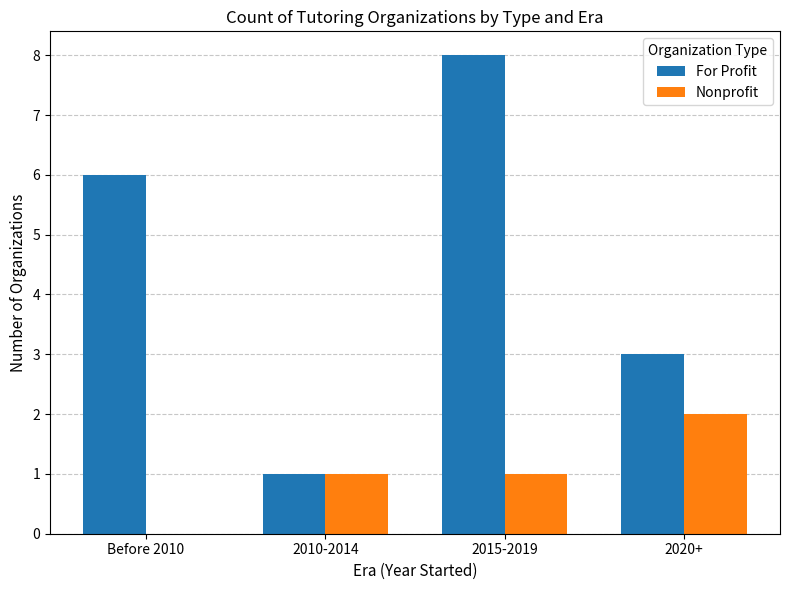

Between 2010-2014 and 2020+, which series saw the biggest shift?

For Profit